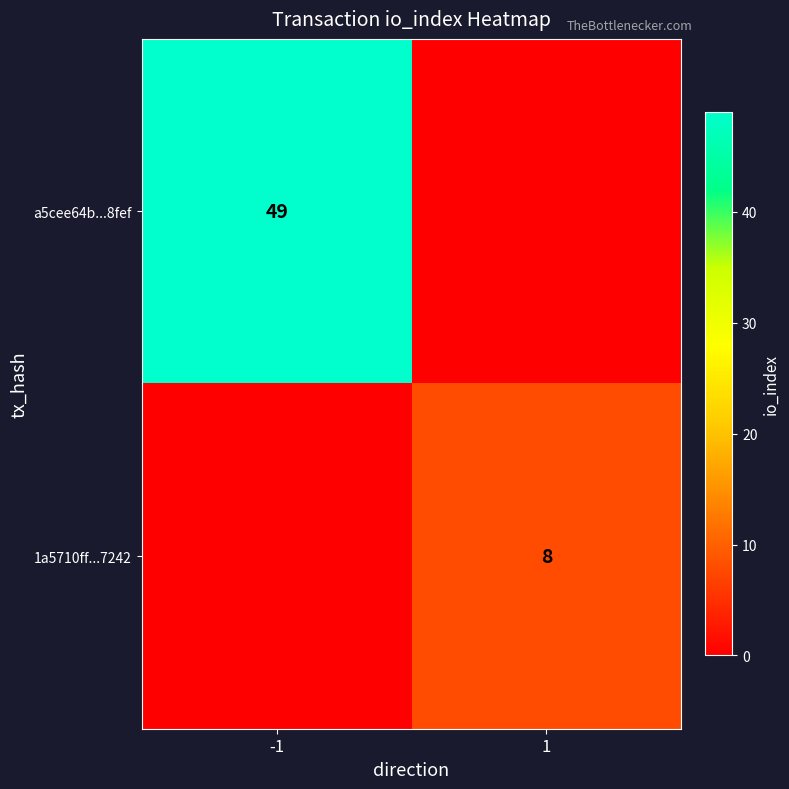

What is the spread (max minus min) of values at -1?

49